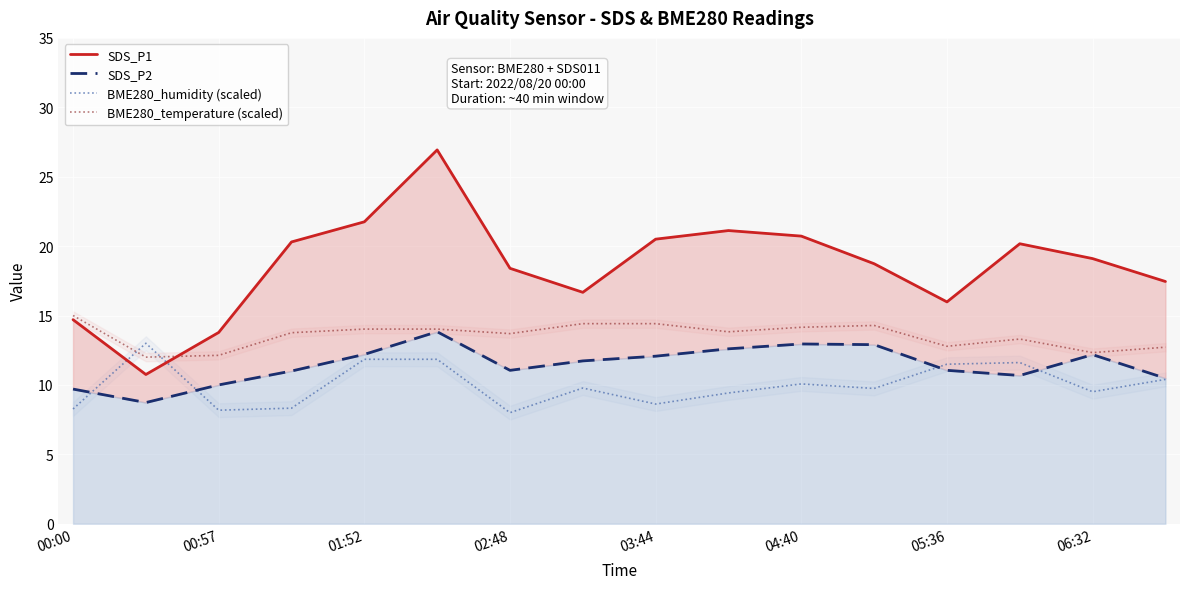

The value of BME280_humidity (scaled) at 11 is 9.7. True or false?

True